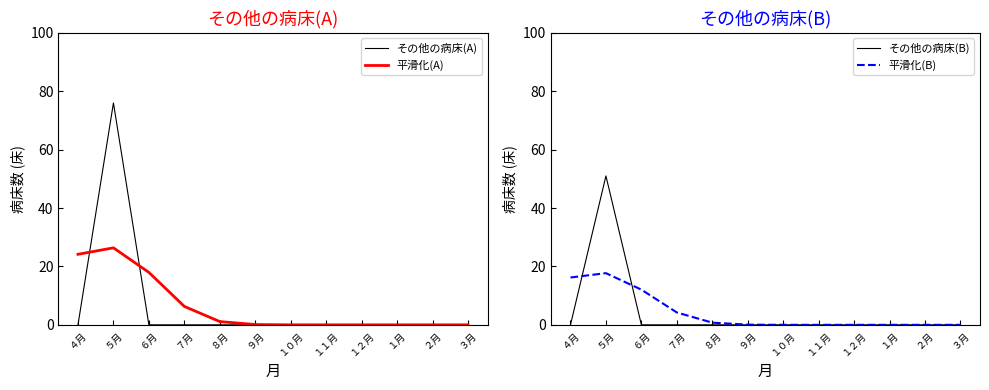

Which category has the lowest value across all series?

４月